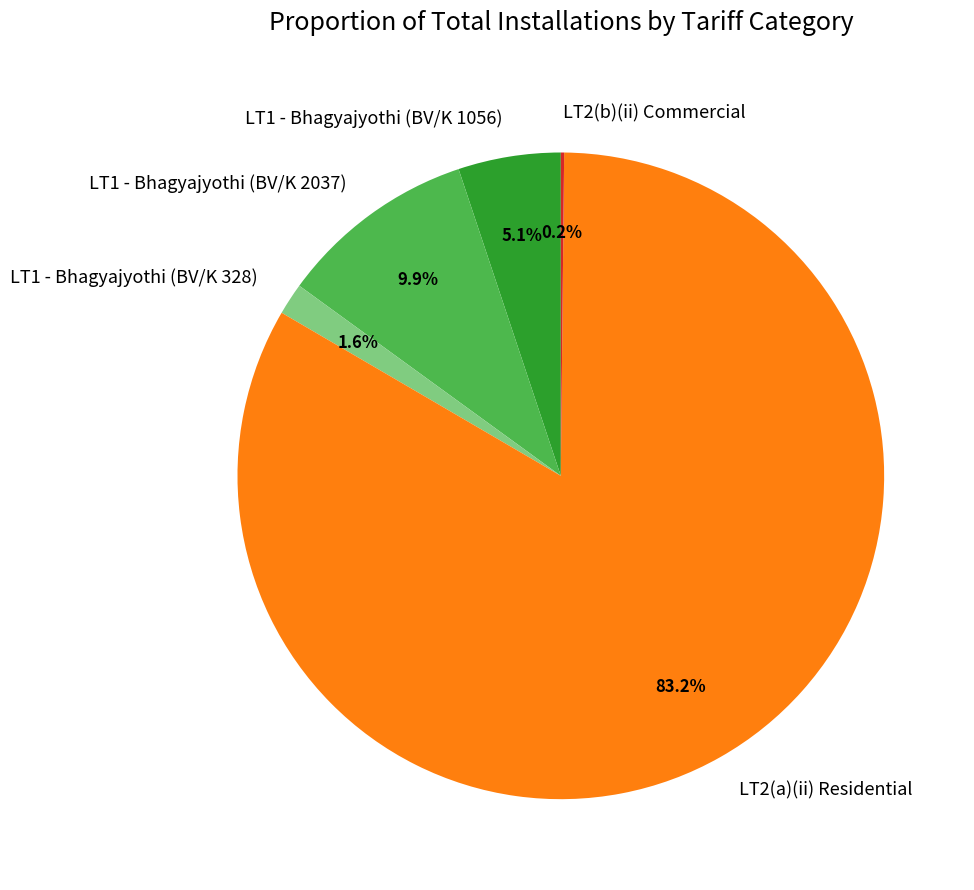

Which has a higher value, LT2(a)(ii) Residential or LT1 - Bhagyajyothi (BV/K 2037)?

LT2(a)(ii) Residential